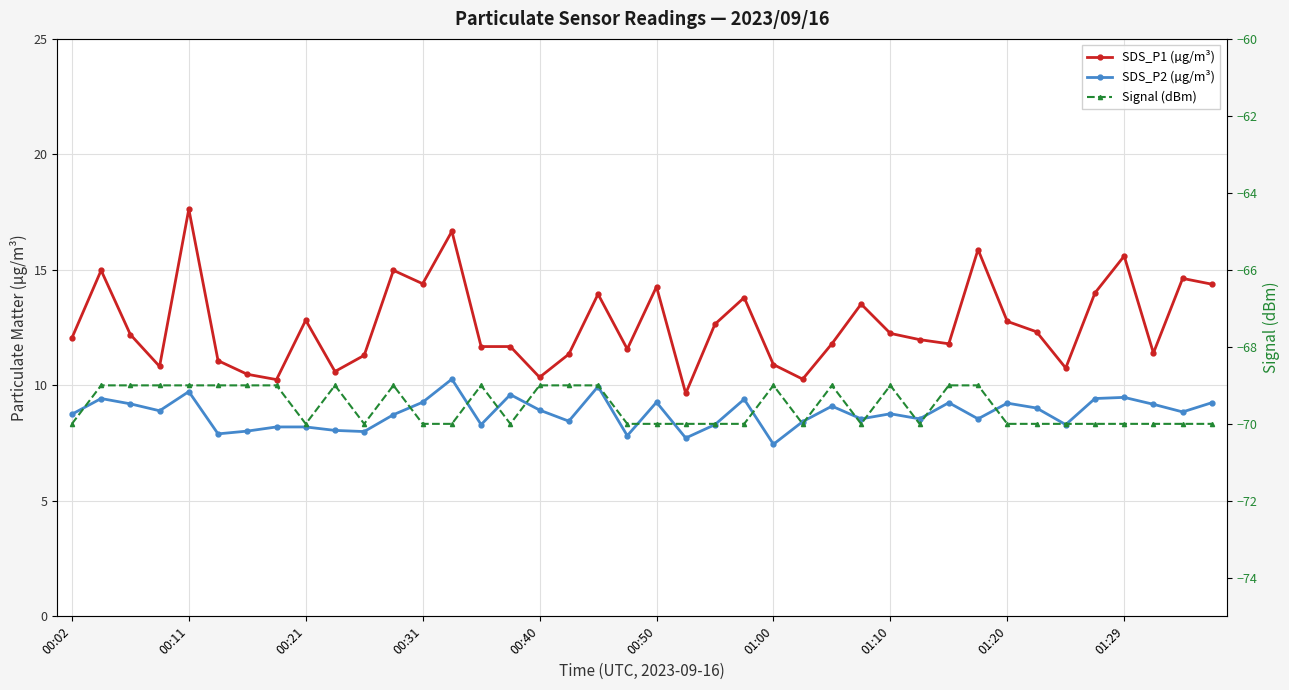

What is the value of the SDS_P1 (µg/m³) point at the 8th from the left?

10.2